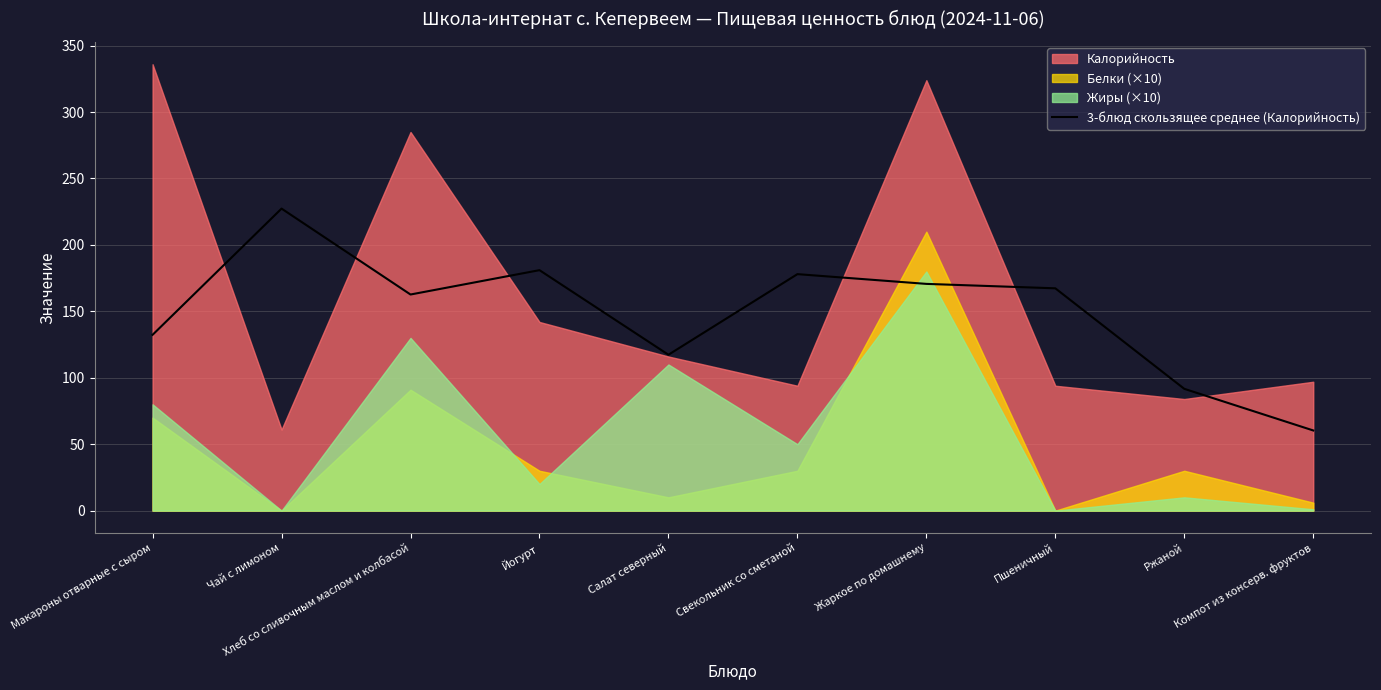

What is the label of the 7th point from the left?

Жаркое по домашнему